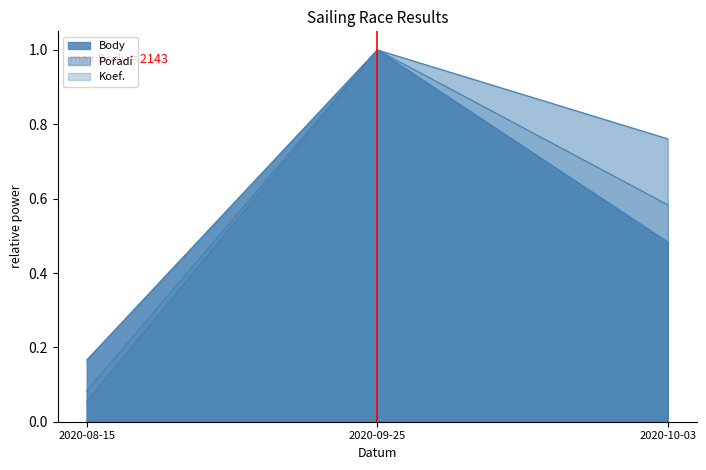

What is the label of the 2nd point from the left?

2020-09-25